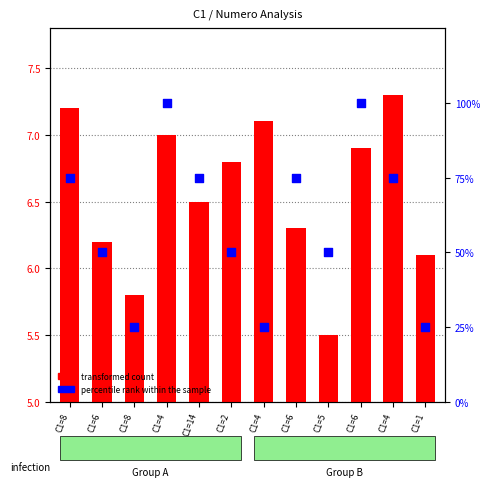

What are all the series names shown in the legend?

transformed count, percentile rank within the sample